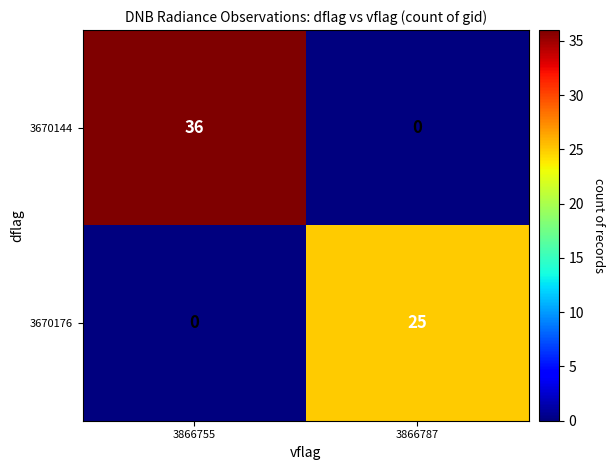

How many series are shown in this chart?

2